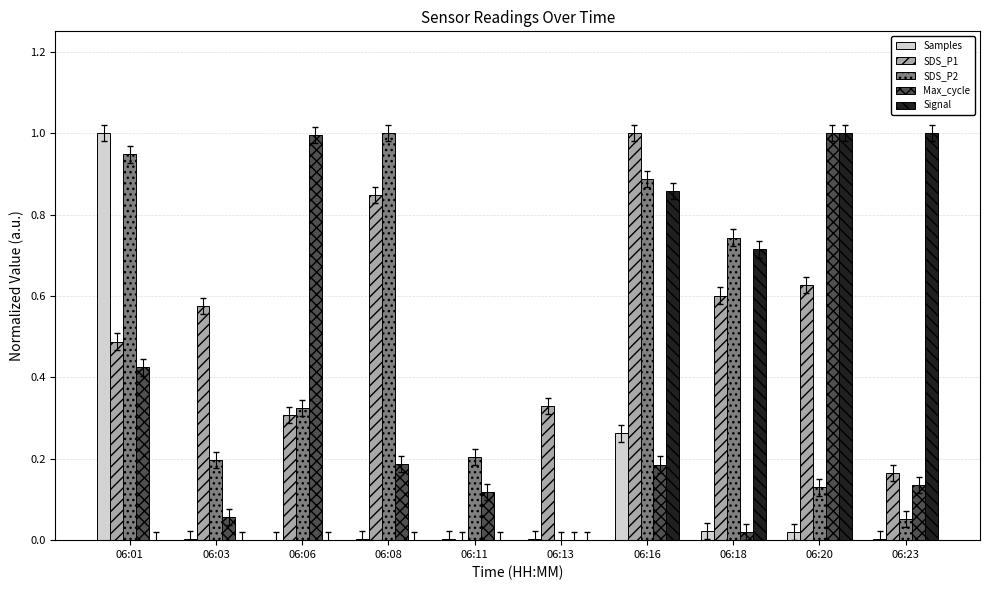

Is the value of Samples at 06:20 greater than the value of SDS_P1 at 06:01?

No